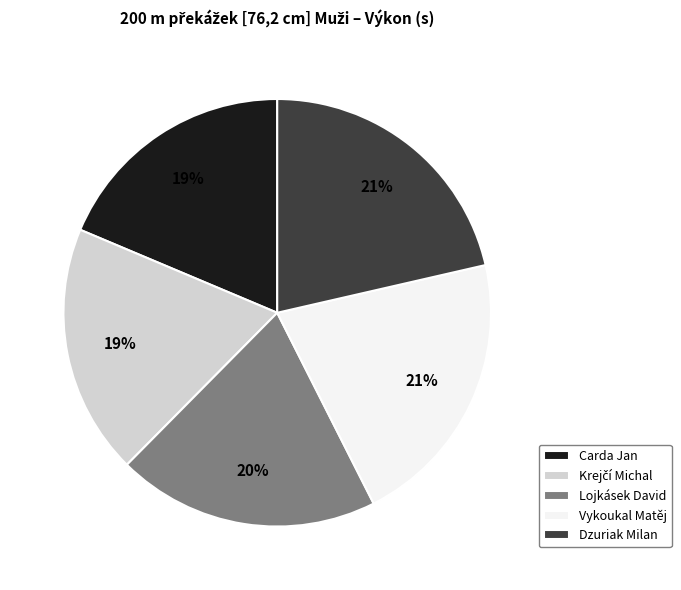

Do Dzuriak Milan and Lojkásek David together represent more than half of the pie?

No